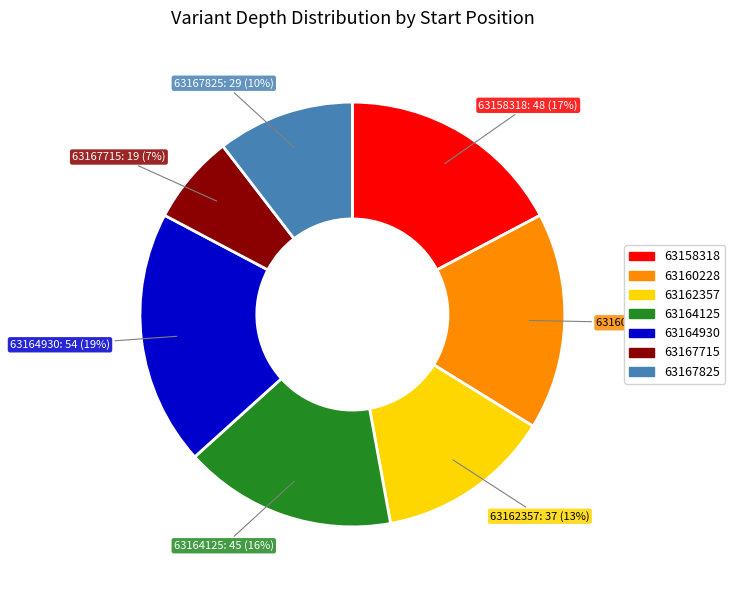

True or false: 63167825 accounts for 10% of the total.

True